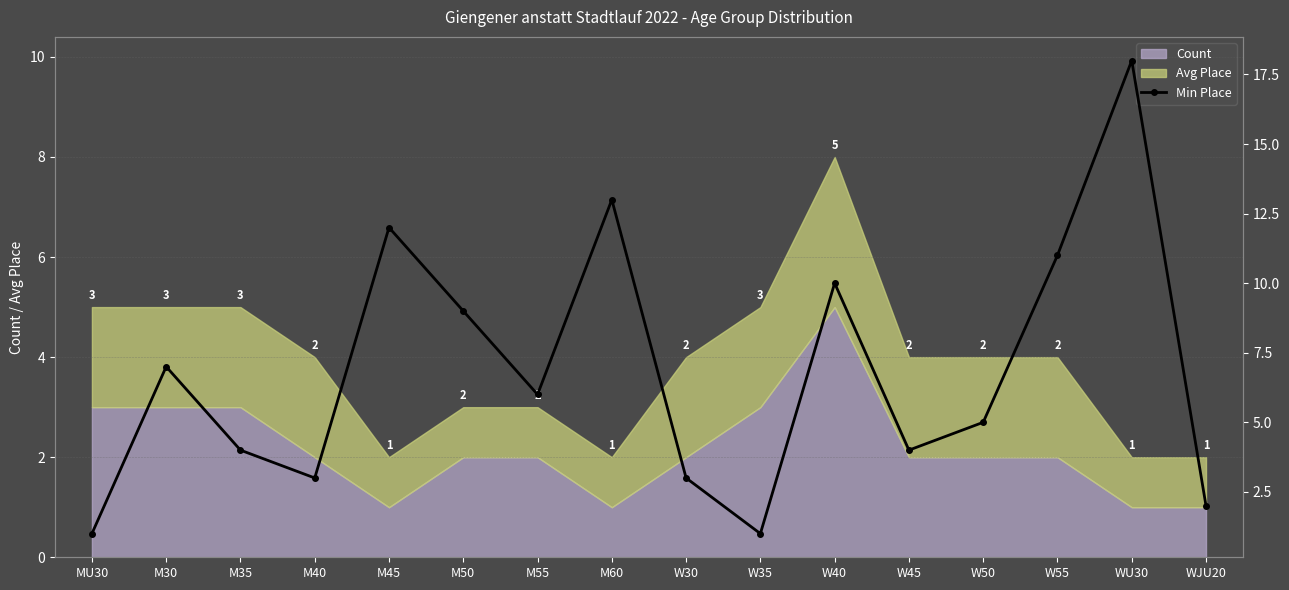

Reading left to right, transcribe all the data shown in this chart.

1	7	4	3	12	9	6	13	3	1	10	4	5	11	18	2